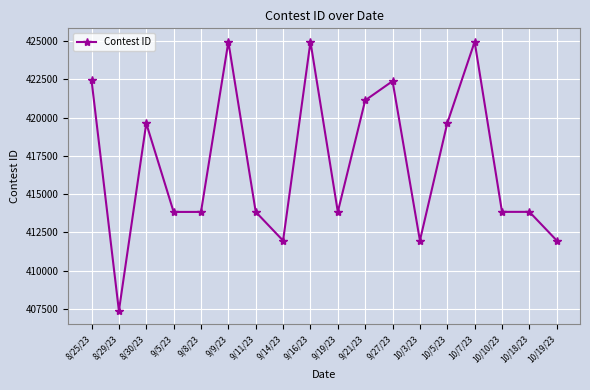

What is the difference between the maximum and second lowest values?

13004